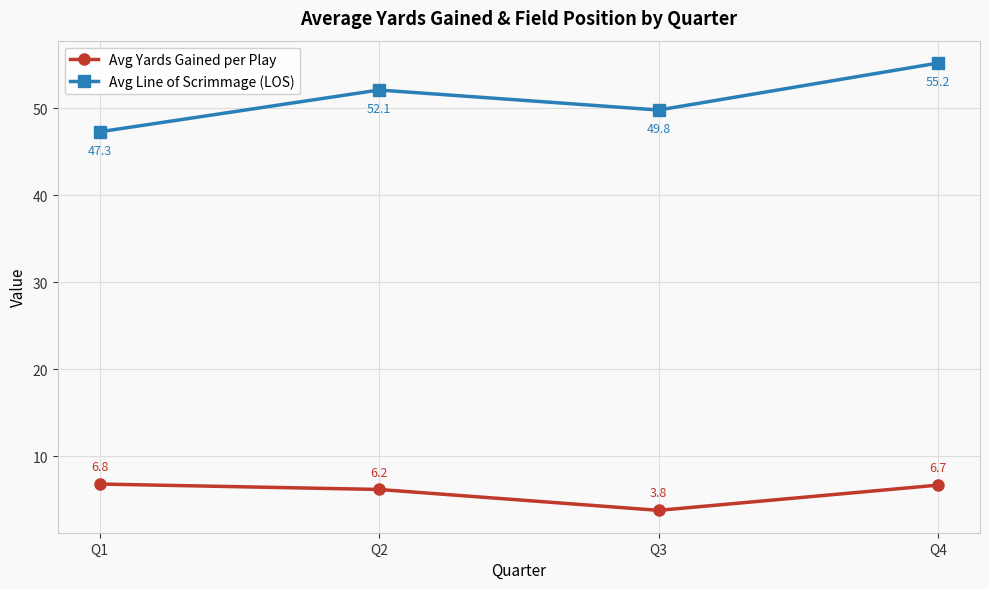

What is the lowest value of the Avg Yards Gained per Play series?

3.8